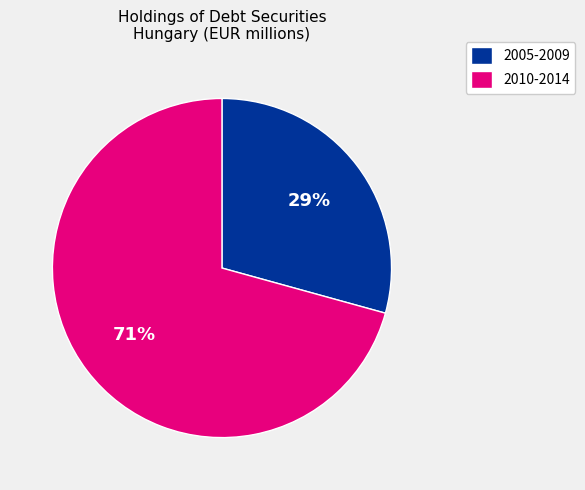

The 2010-2014 slice represents 65% of the pie. True or false?

False